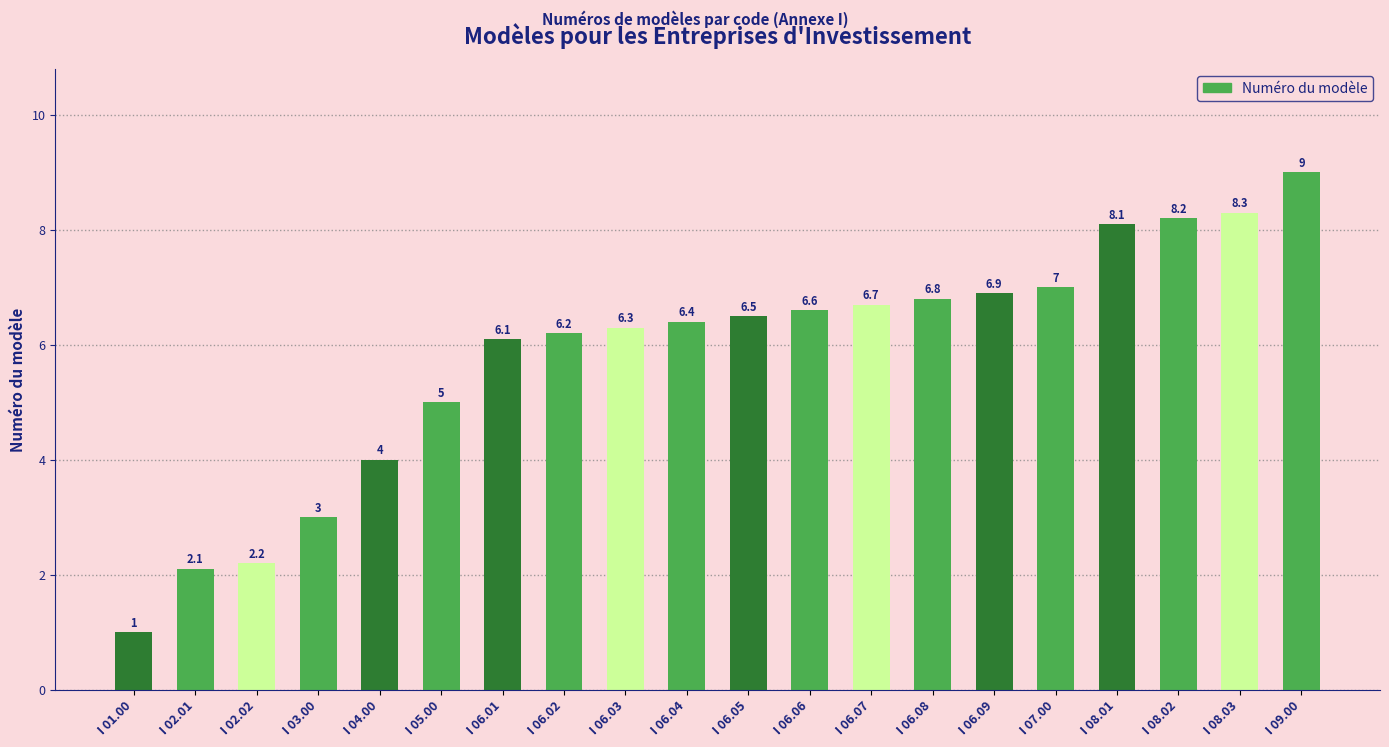

Reading right to left, what are all the values shown in this chart?

9.0	8.3	8.2	8.1	7.0	6.9	6.8	6.7	6.6	6.5	6.4	6.3	6.2	6.1	5.0	4.0	3.0	2.2	2.1	1.0